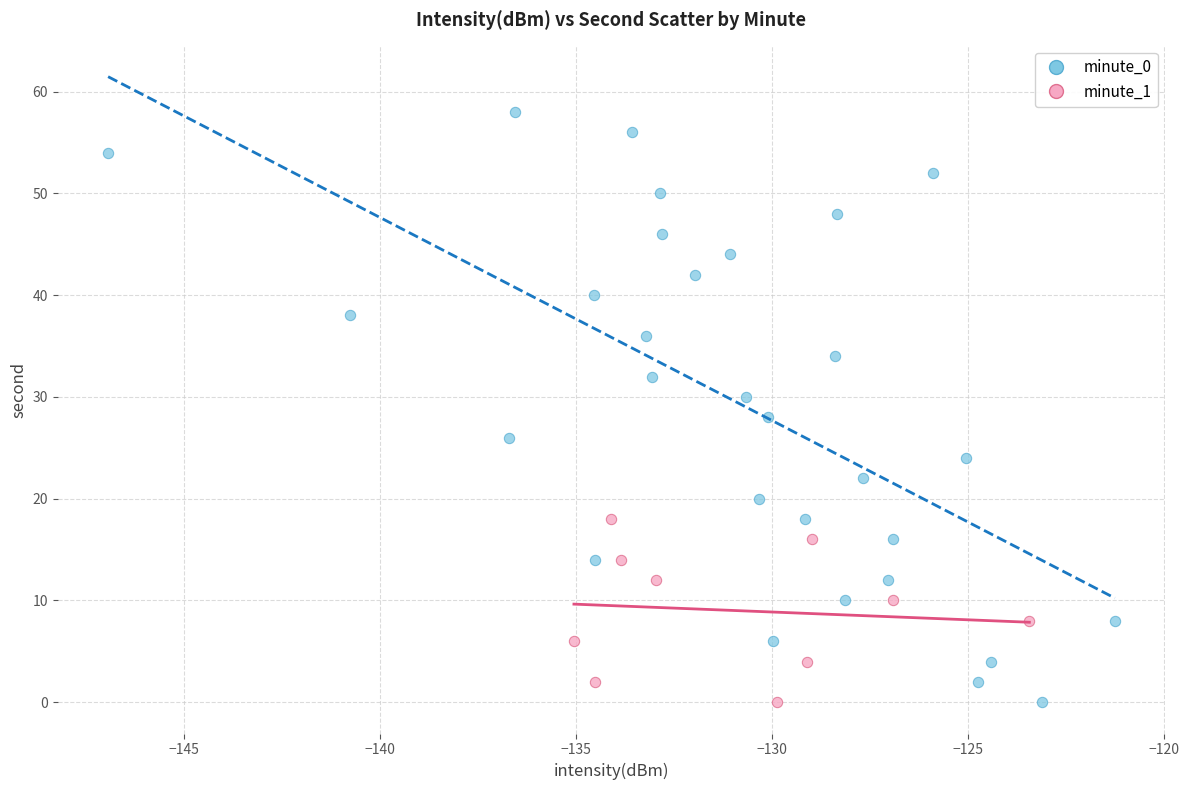

Which series has the largest Y range (max minus min)?

minute_0